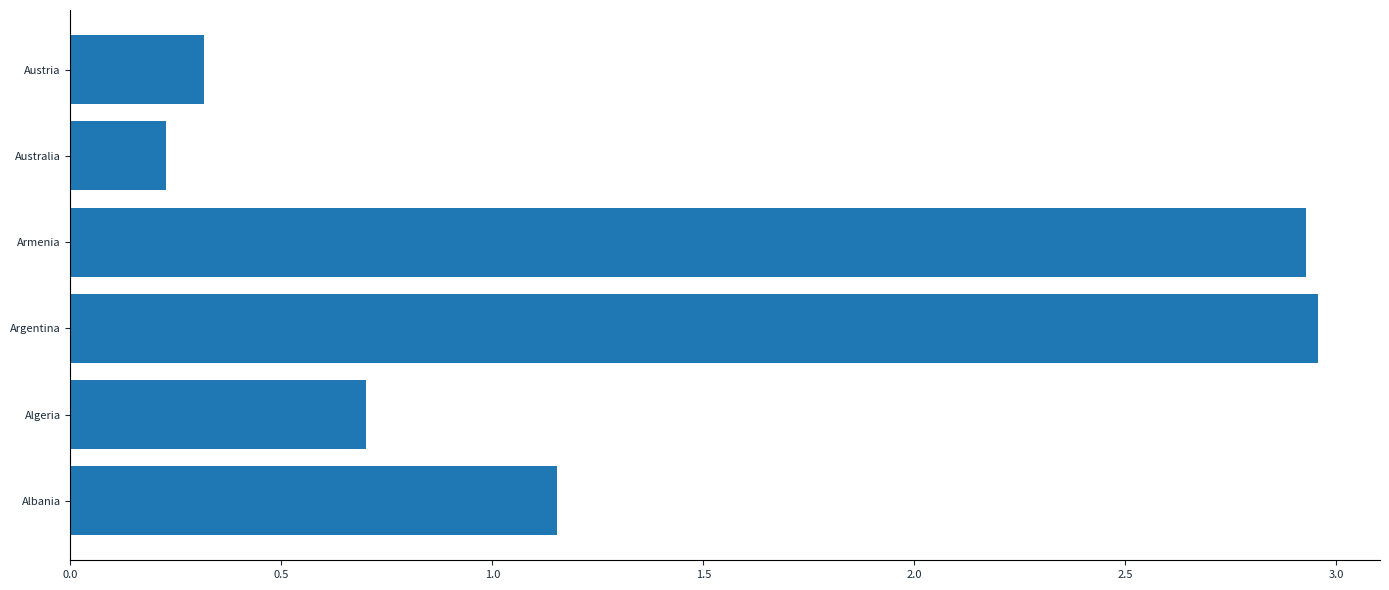

Which category has the lowest value across all series?

Australia